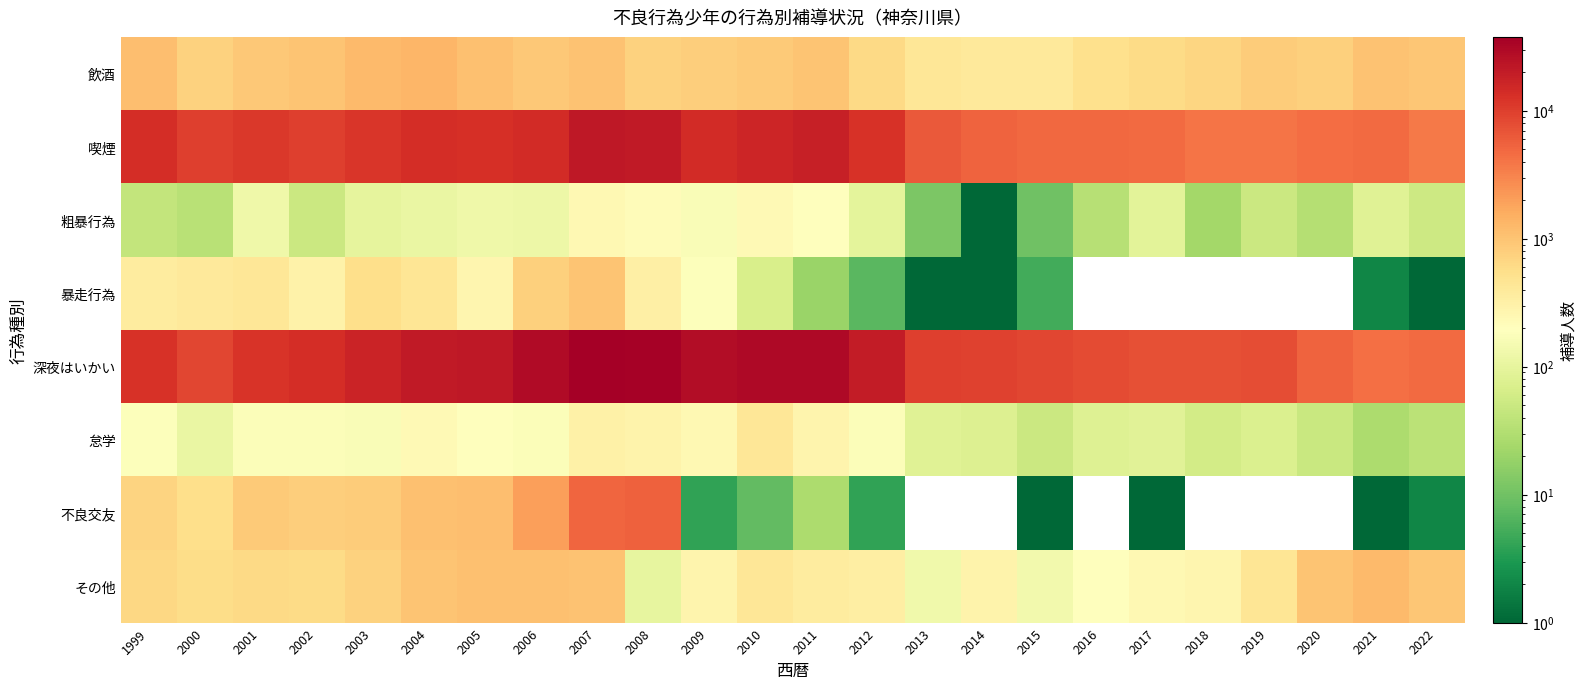

Which series has the largest total across all categories?

深夜はいかい